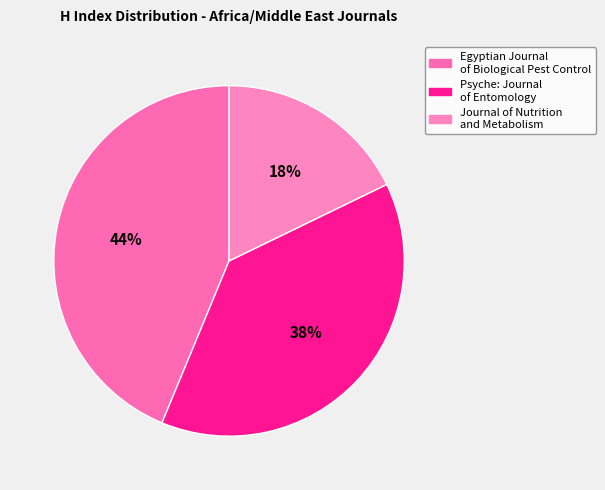

What is the change in value from Psyche: Journal of Entomology to Journal of Nutrition and Metabolism?

-66